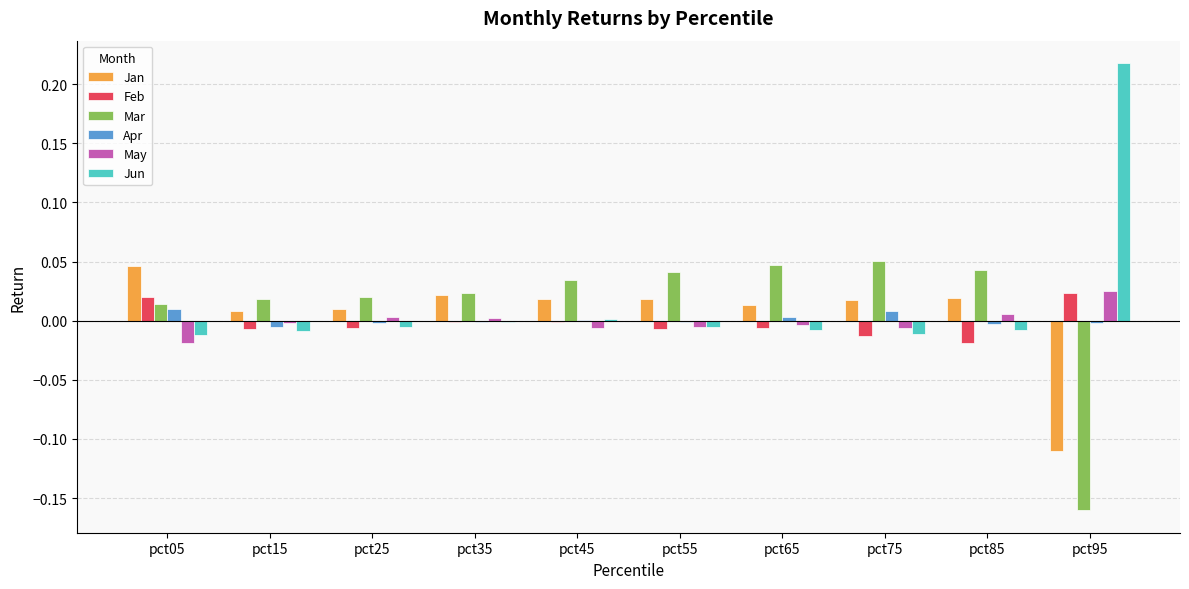

Which category has the highest value across all series?

pct95